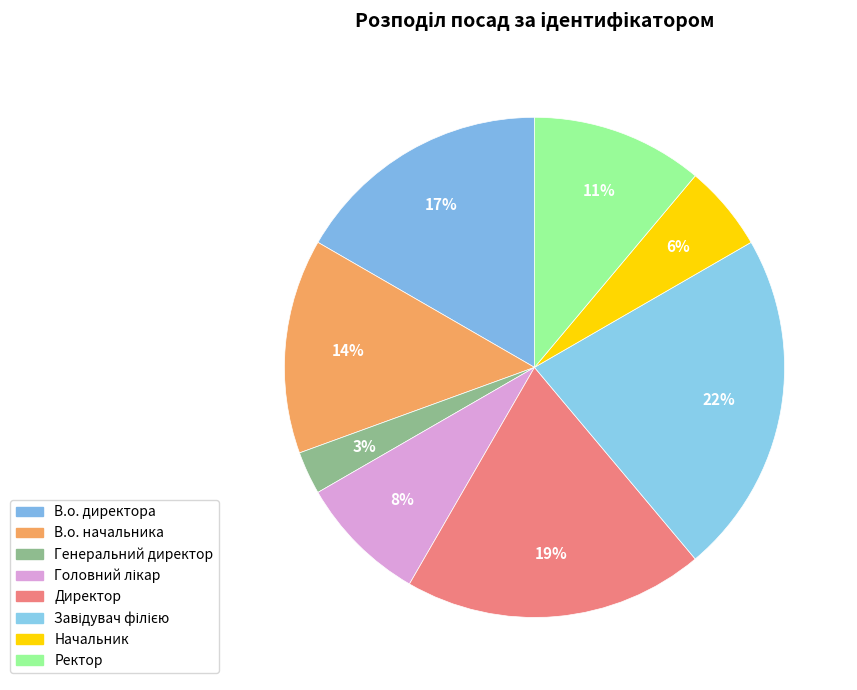

How many slices are in this pie chart?

8